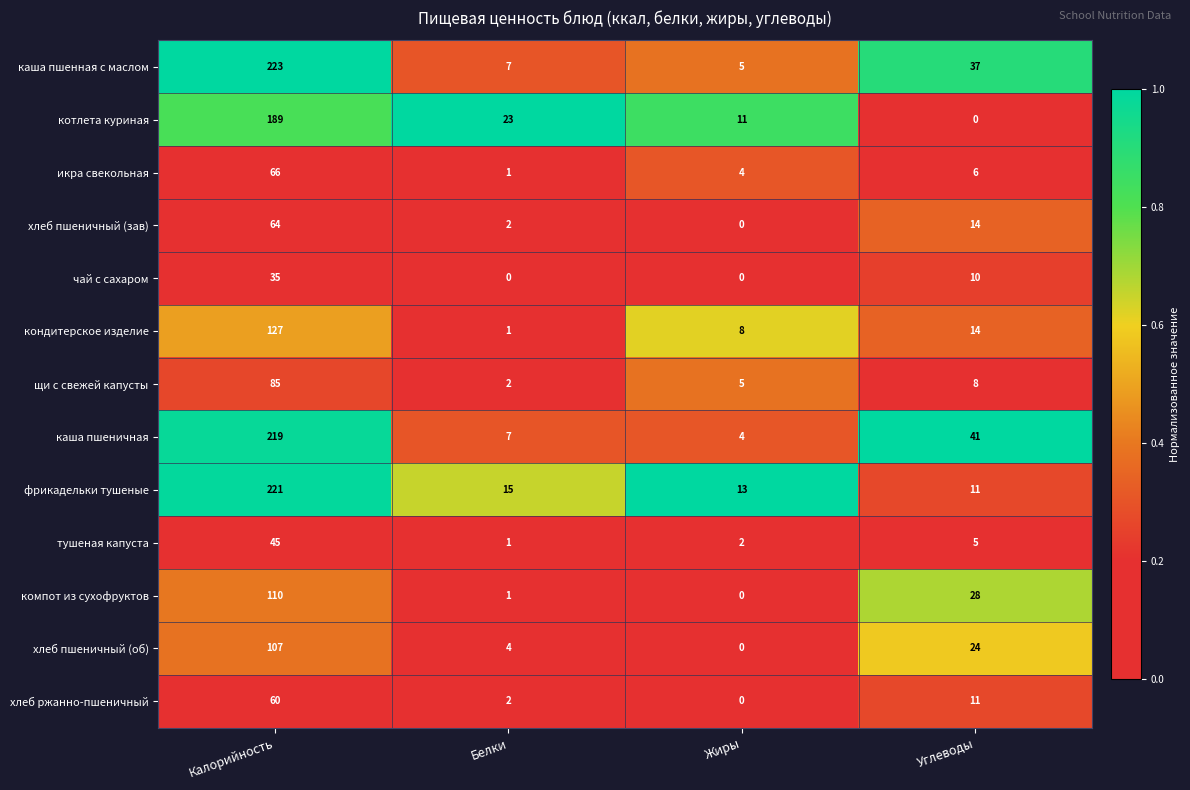

How many categories are shown in the chart?

4